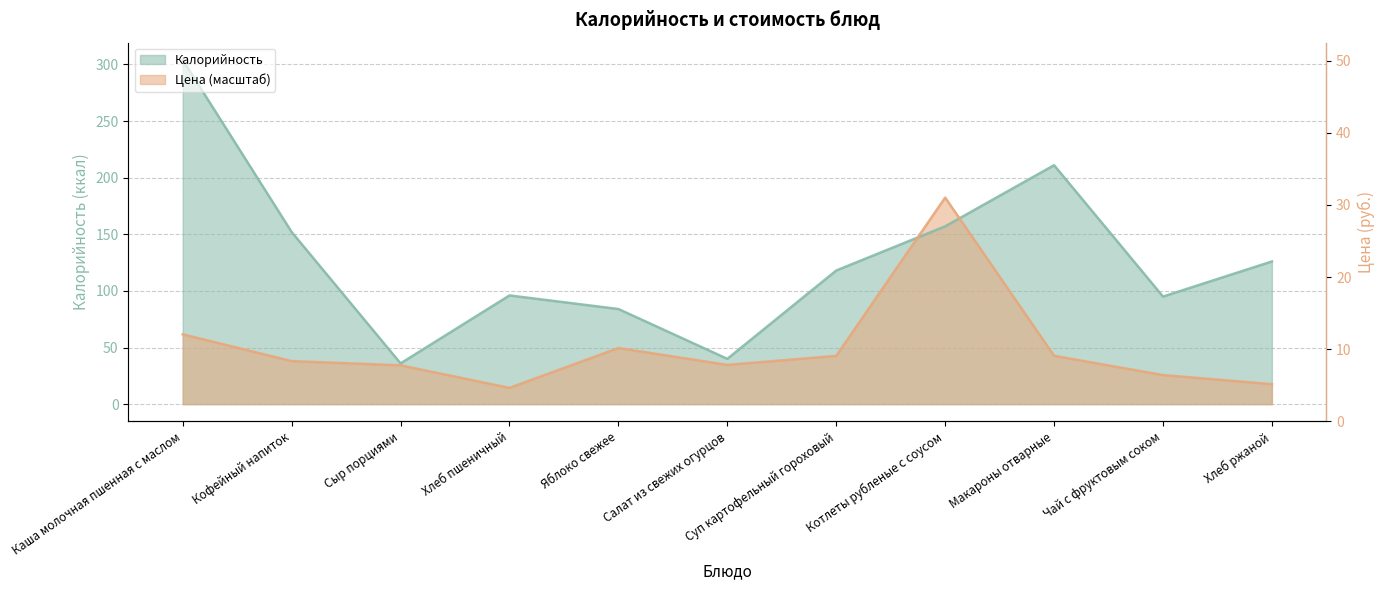

What are all the series names shown in the legend?

Калорийность, Цена